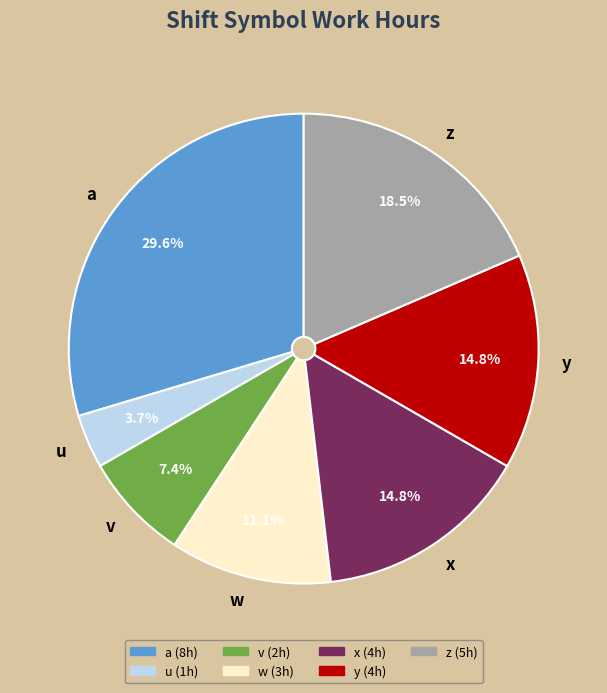

Is y the majority of the pie?

No